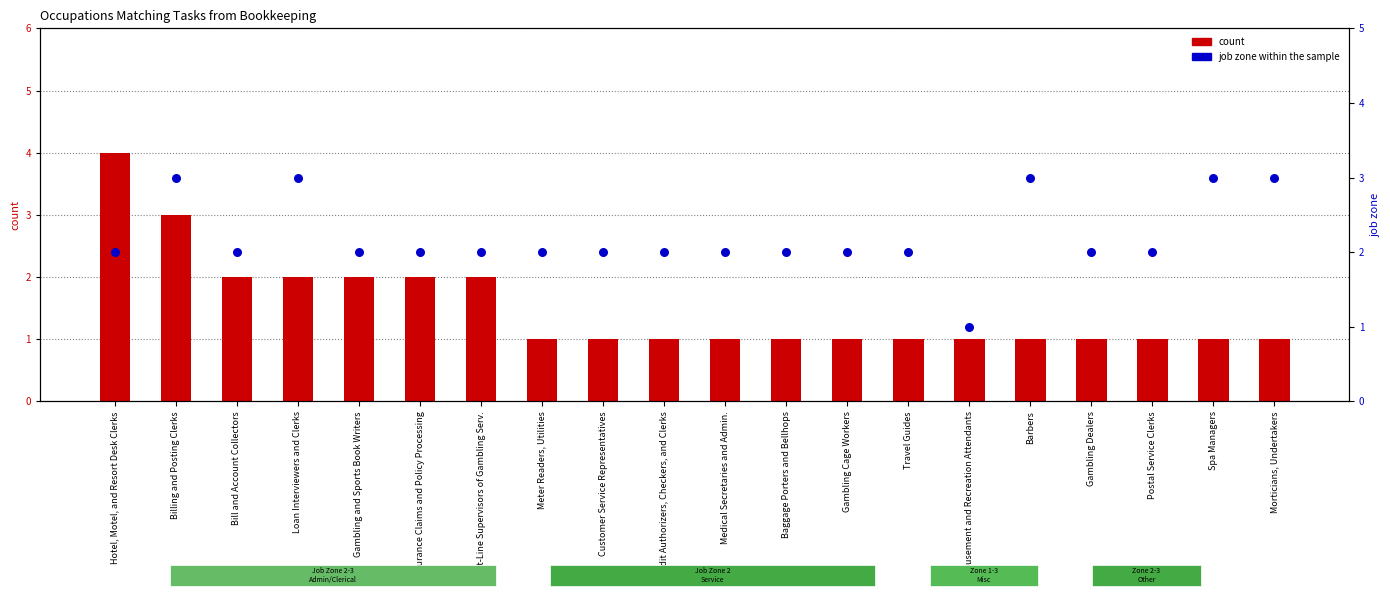

Which series has the largest total across all categories?

job zone within the sample